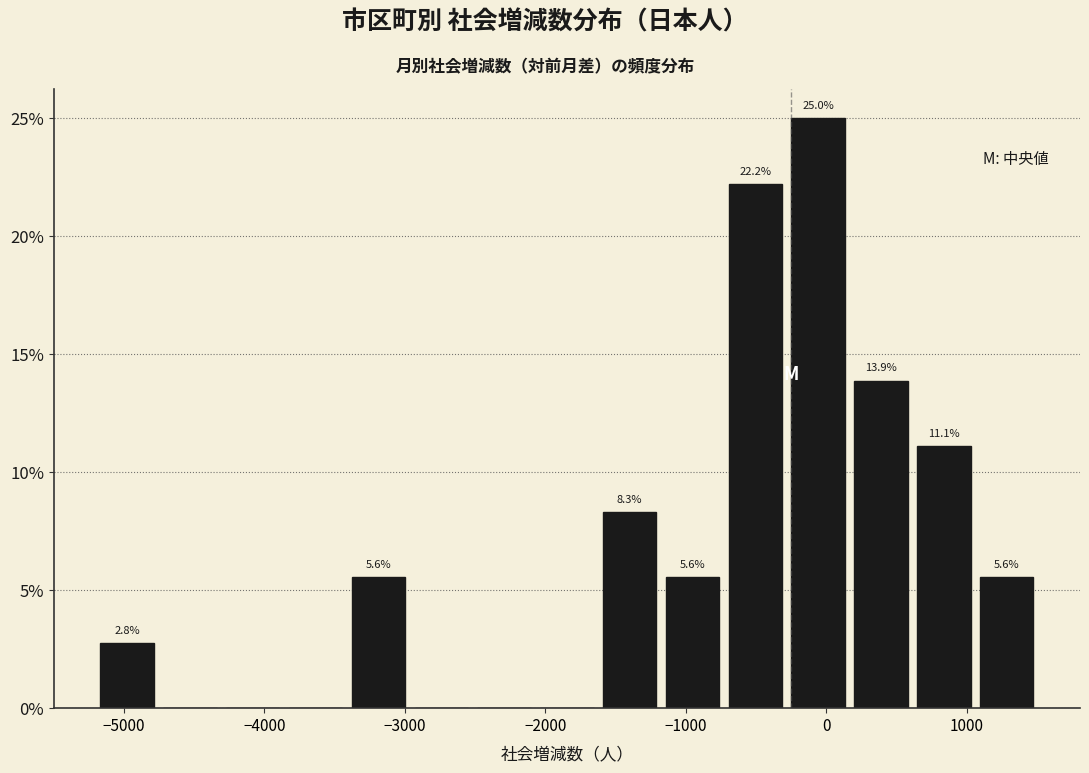

Which range on the x-axis has the tallest bar?

-300 to 200